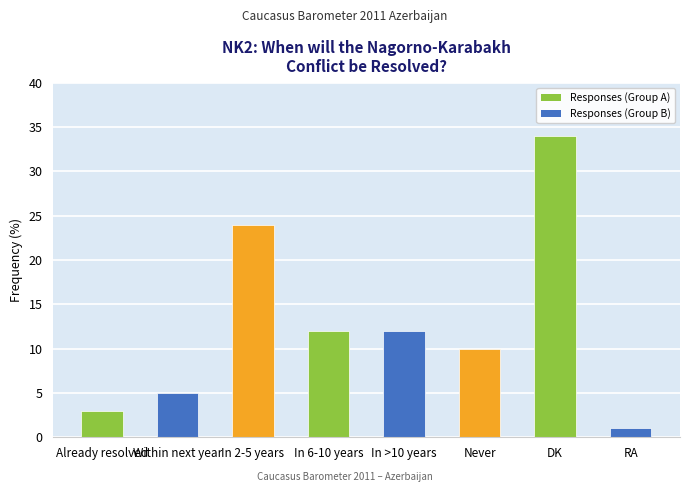

What value does the data have at In >10 years, to the nearest 5?

10